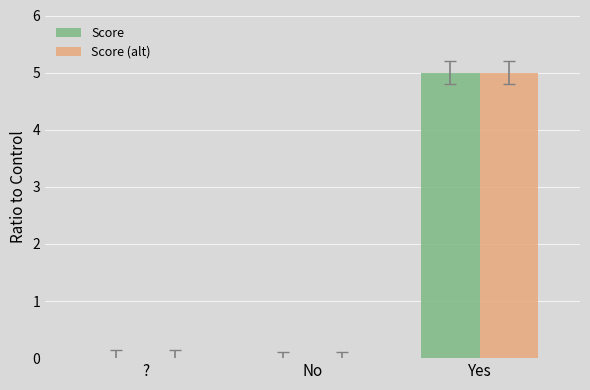

Is it true that Score (alt) equals 0 at ??

True